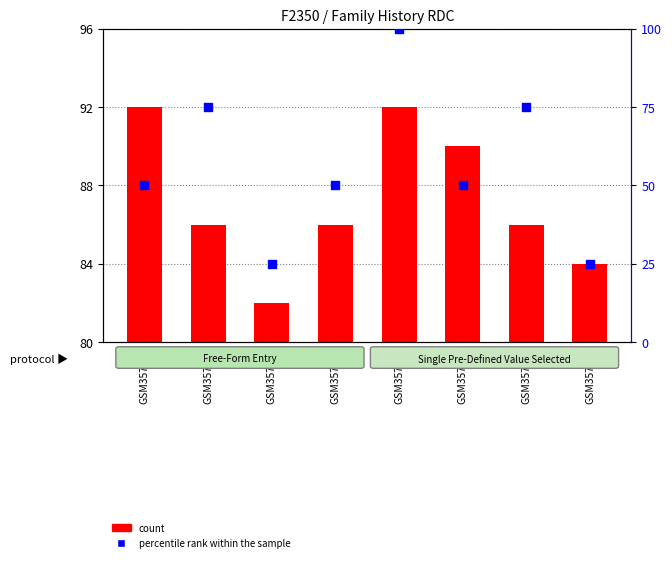

Which series reaches the minimum Y coordinate?

count